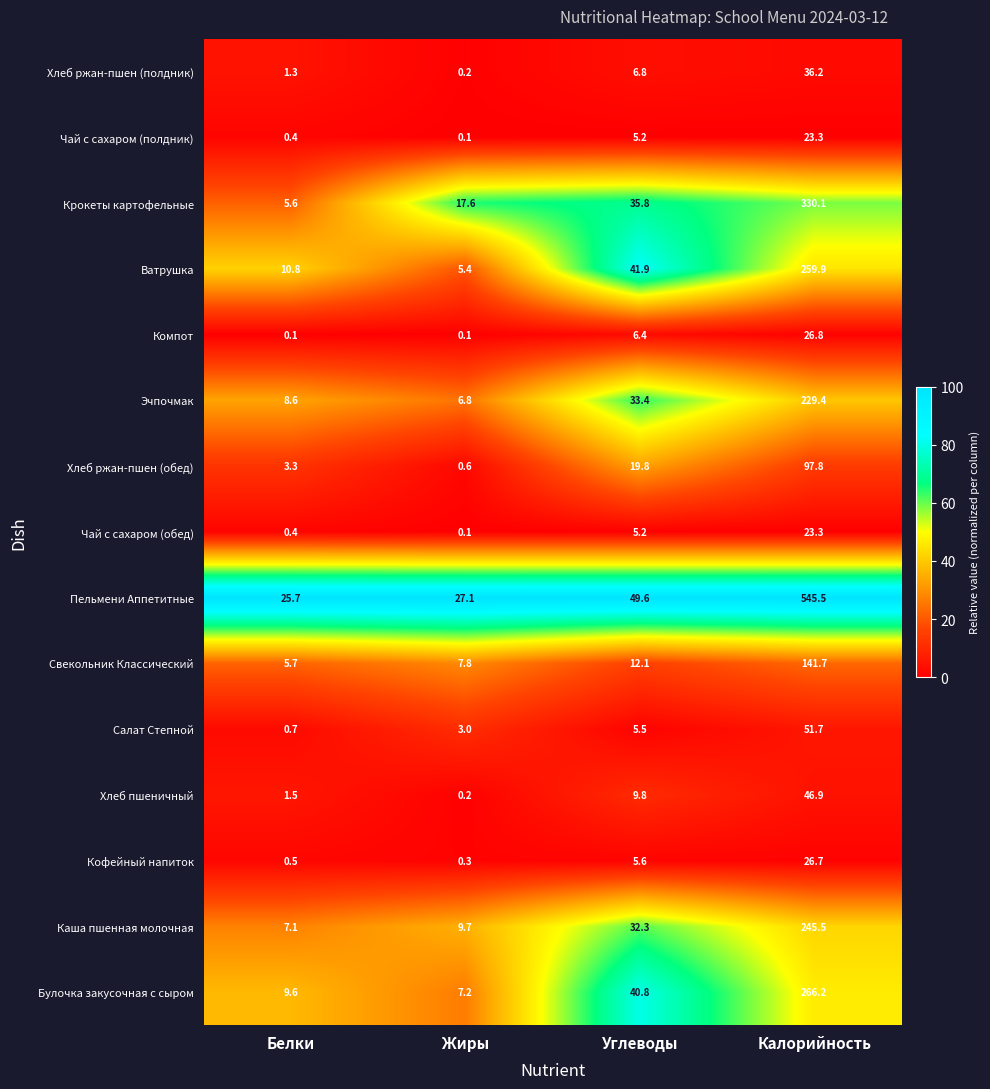

What is the difference between the second highest and minimum values in the Каша пшенная молочная series?

25.2